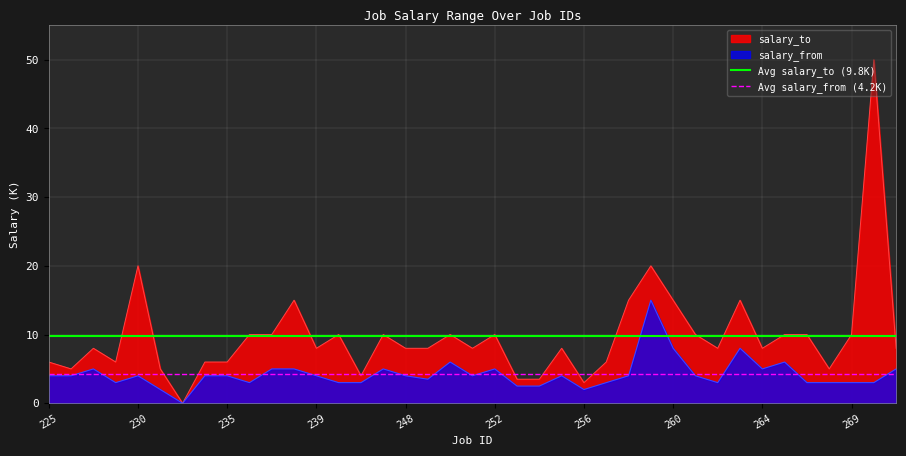

The salary_to series shows 13.2 at 248. True or false?

False